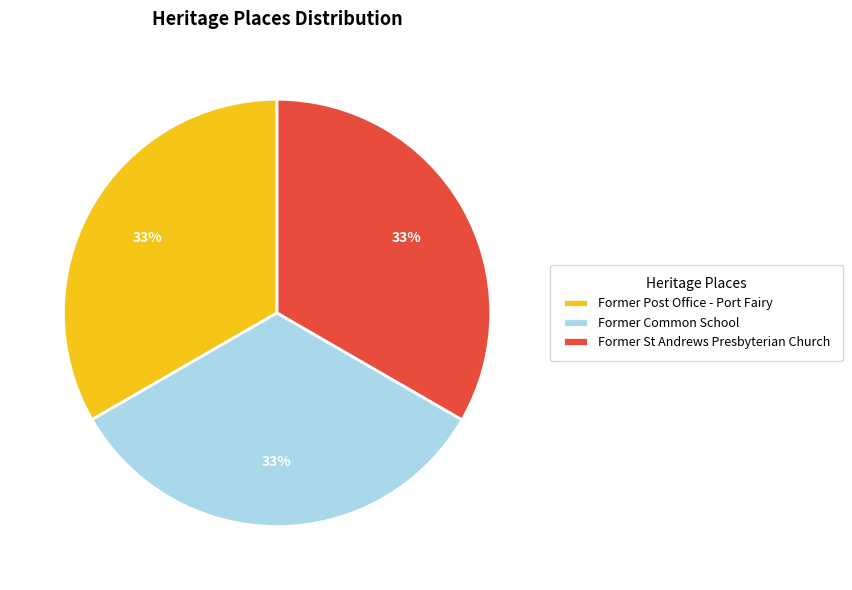

What is the ratio of the value at Former St Andrews Presbyterian Church to the value at Former Post Office - Port Fairy?

1.0